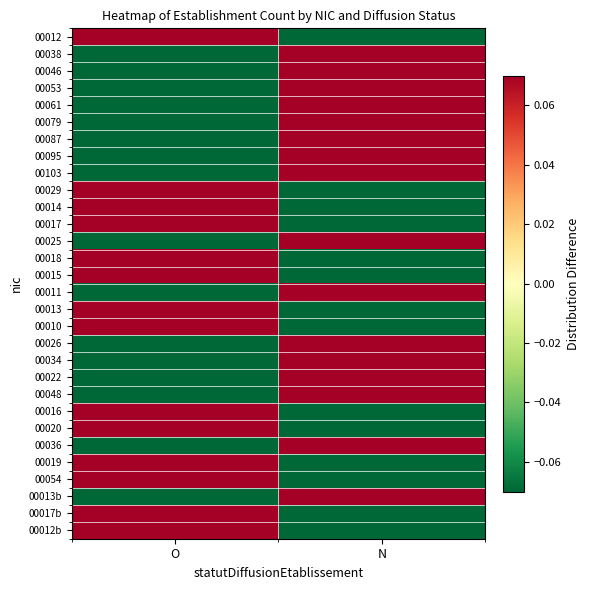

Reading left to right, list all the values displayed in this chart.

00012: O=0.5	N=-0.5
00038: O=-0.5	N=0.5
00046: O=-0.5	N=0.5
00053: O=-0.5	N=0.5
00061: O=-0.5	N=0.5
00079: O=-0.5	N=0.5
00087: O=-0.5	N=0.5
00095: O=-0.5	N=0.5
00103: O=-0.5	N=0.5
00029: O=0.5	N=-0.5
00014: O=0.5	N=-0.5
00017: O=0.5	N=-0.5
00025: O=-0.5	N=0.5
00018: O=0.5	N=-0.5
00015: O=0.5	N=-0.5
00011: O=-0.5	N=0.5
00013: O=0.5	N=-0.5
00010: O=0.5	N=-0.5
00026: O=-0.5	N=0.5
00034: O=-0.5	N=0.5
00022: O=-0.5	N=0.5
00048: O=-0.5	N=0.5
00016: O=0.5	N=-0.5
00020: O=0.5	N=-0.5
00036: O=-0.5	N=0.5
00019: O=0.5	N=-0.5
00054: O=0.5	N=-0.5
00013b: O=-0.5	N=0.5
00017b: O=0.5	N=-0.5
00012b: O=0.5	N=-0.5